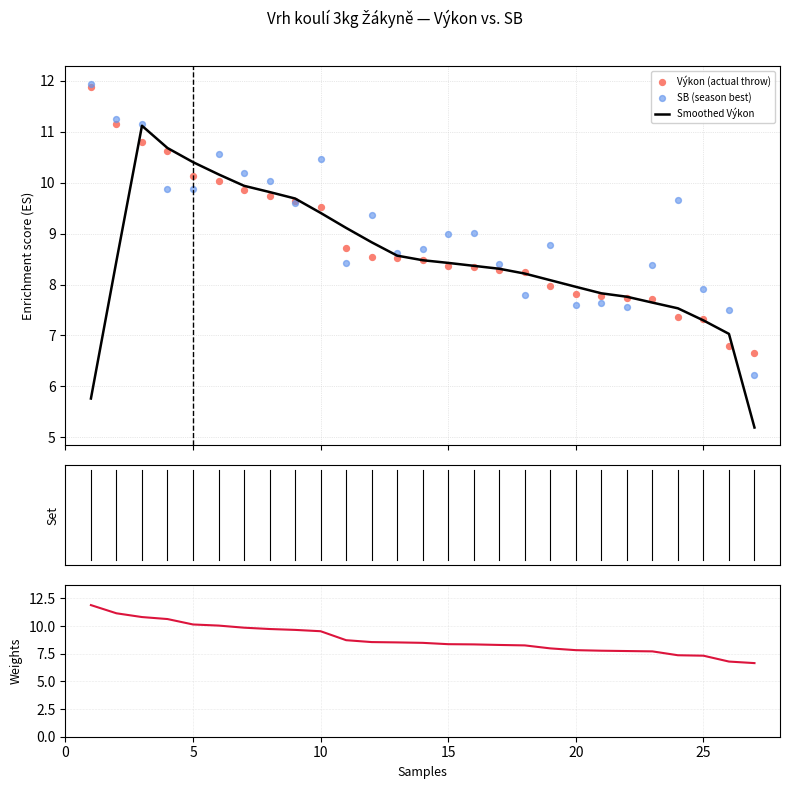

What is the lowest value of the Smoothed Výkon series?

5.2